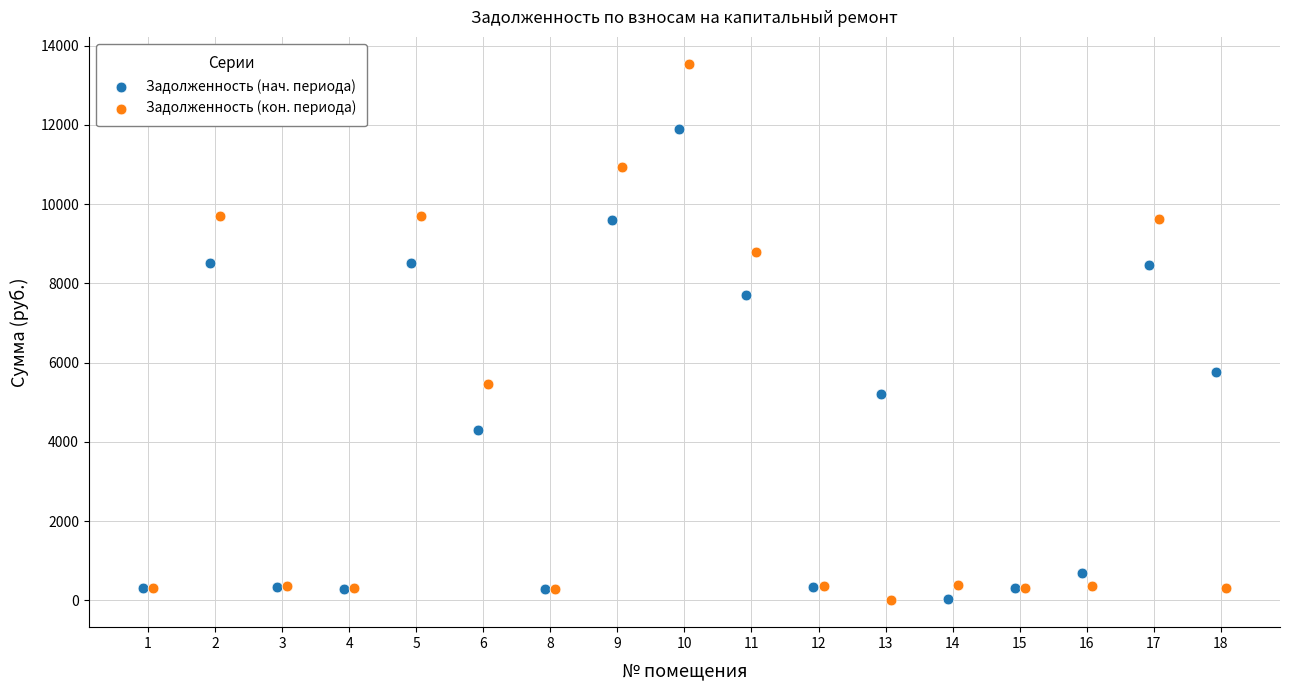

Which series has the largest Y range (max minus min)?

Задолженность (кон. периода)